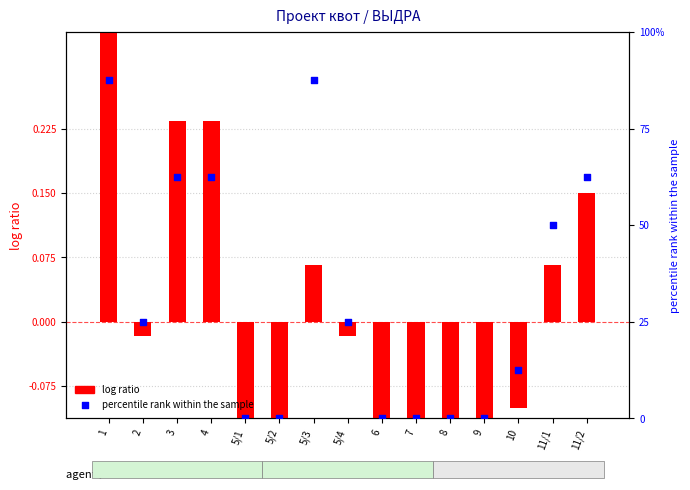

Which series reaches the maximum Y coordinate?

percentile rank within the sample